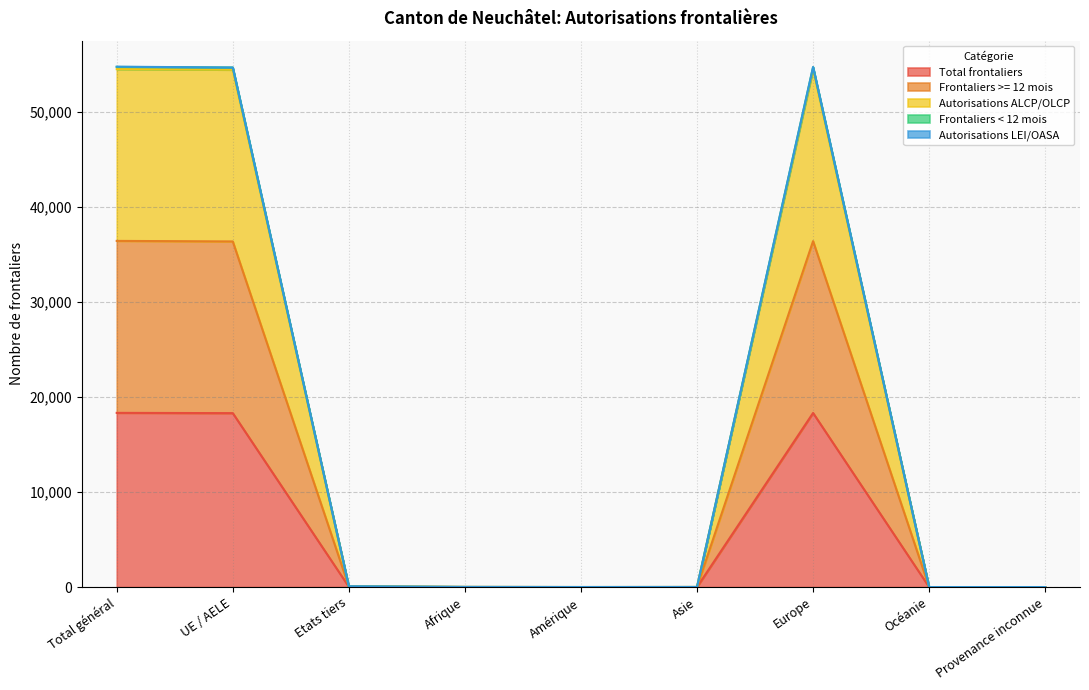

Does the chart display data point markers on the line(s)?

No